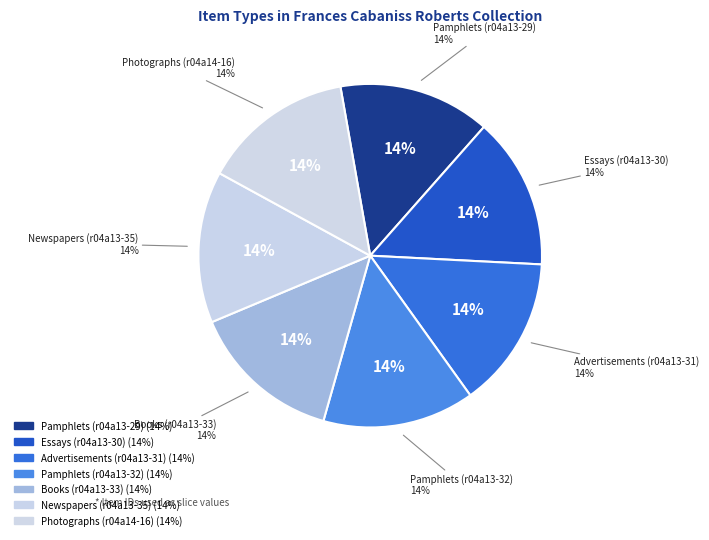

What is the total percentage of Advertisements (r04a13-31) and Newspapers (r04a13-35)?

28.6%